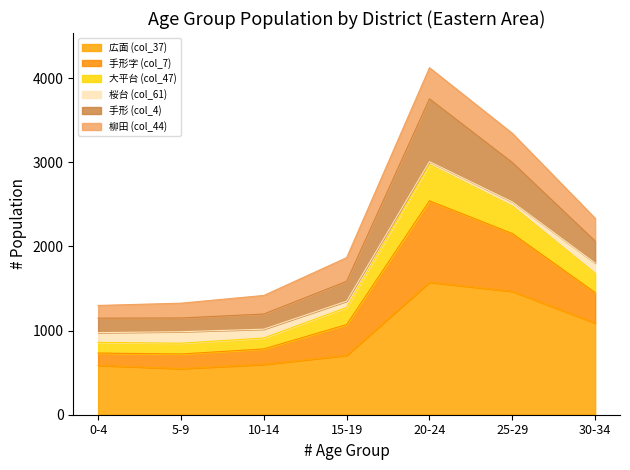

Which has a higher value, 30-34 or 15-19?

30-34